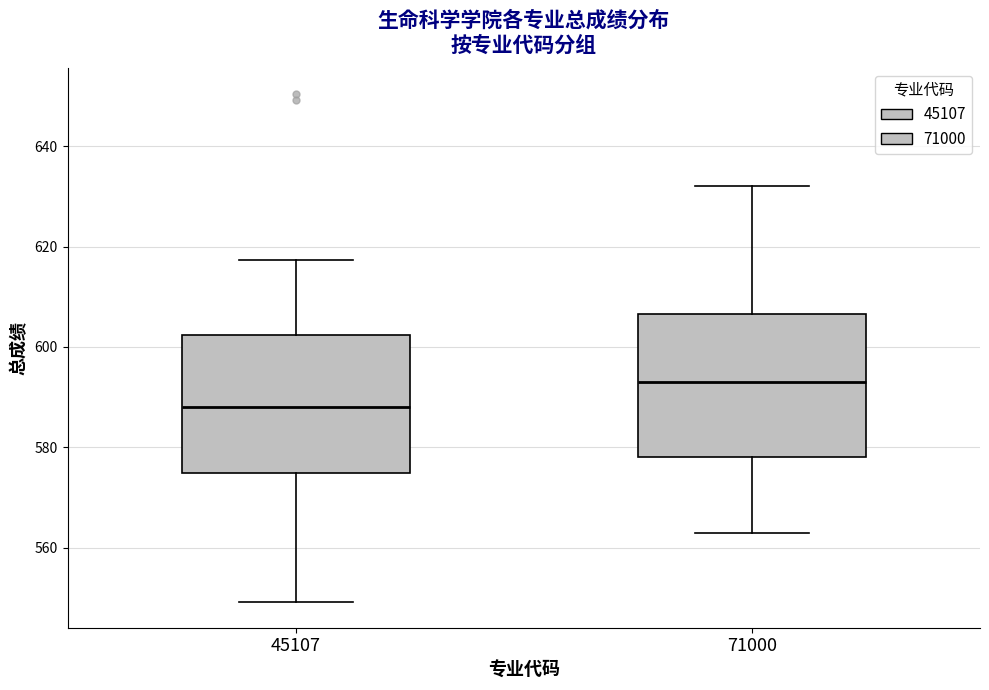

Where does the lower whisker of the box at x = 45107 end on the y-axis? The values are not printed on the chart, so give them approximately, as read against the axis.

550